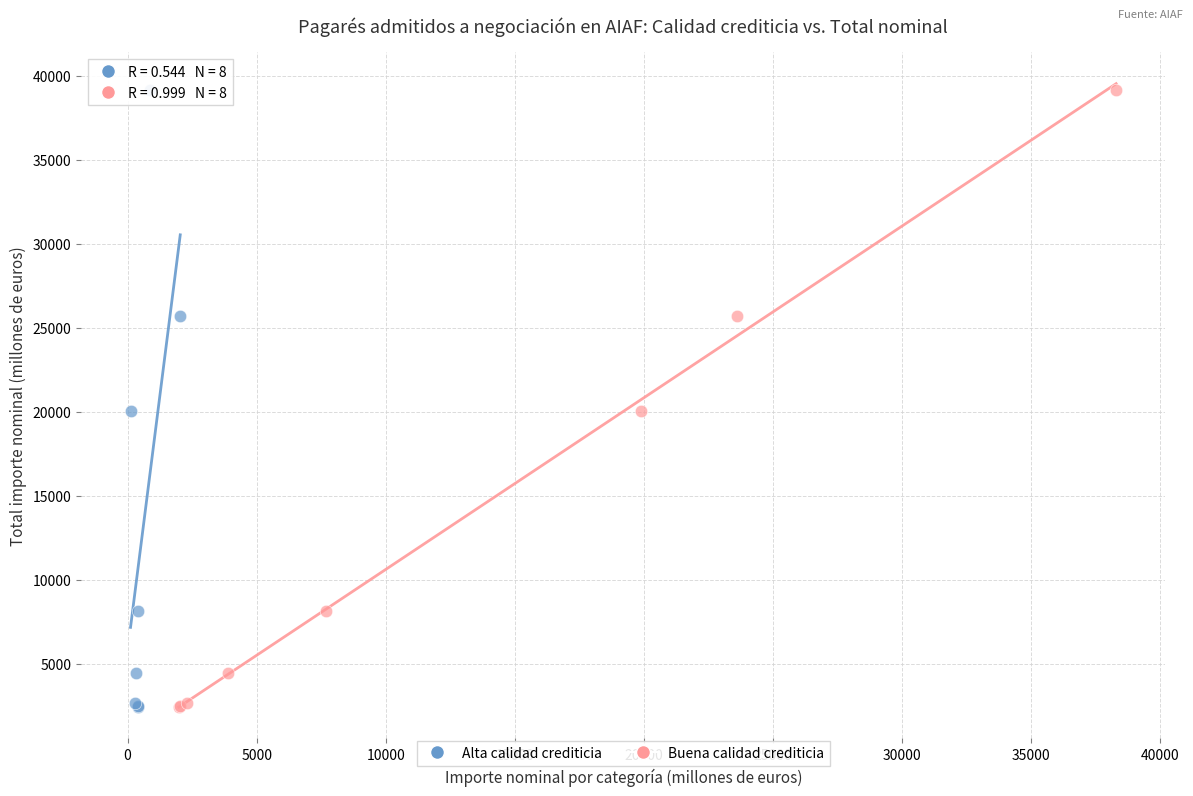

What are all the series names shown in the legend?

Alta calidad crediticia, Buena calidad crediticia